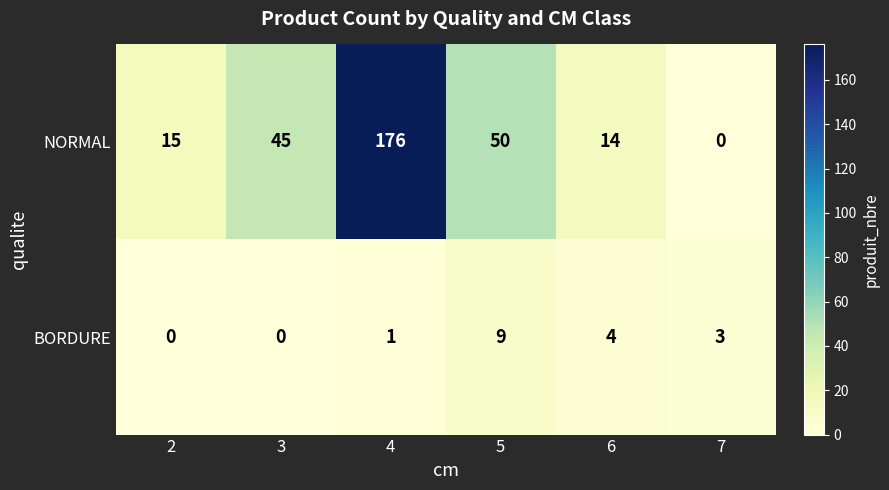

What is the difference between the maximum and minimum values in the NORMAL series?

176